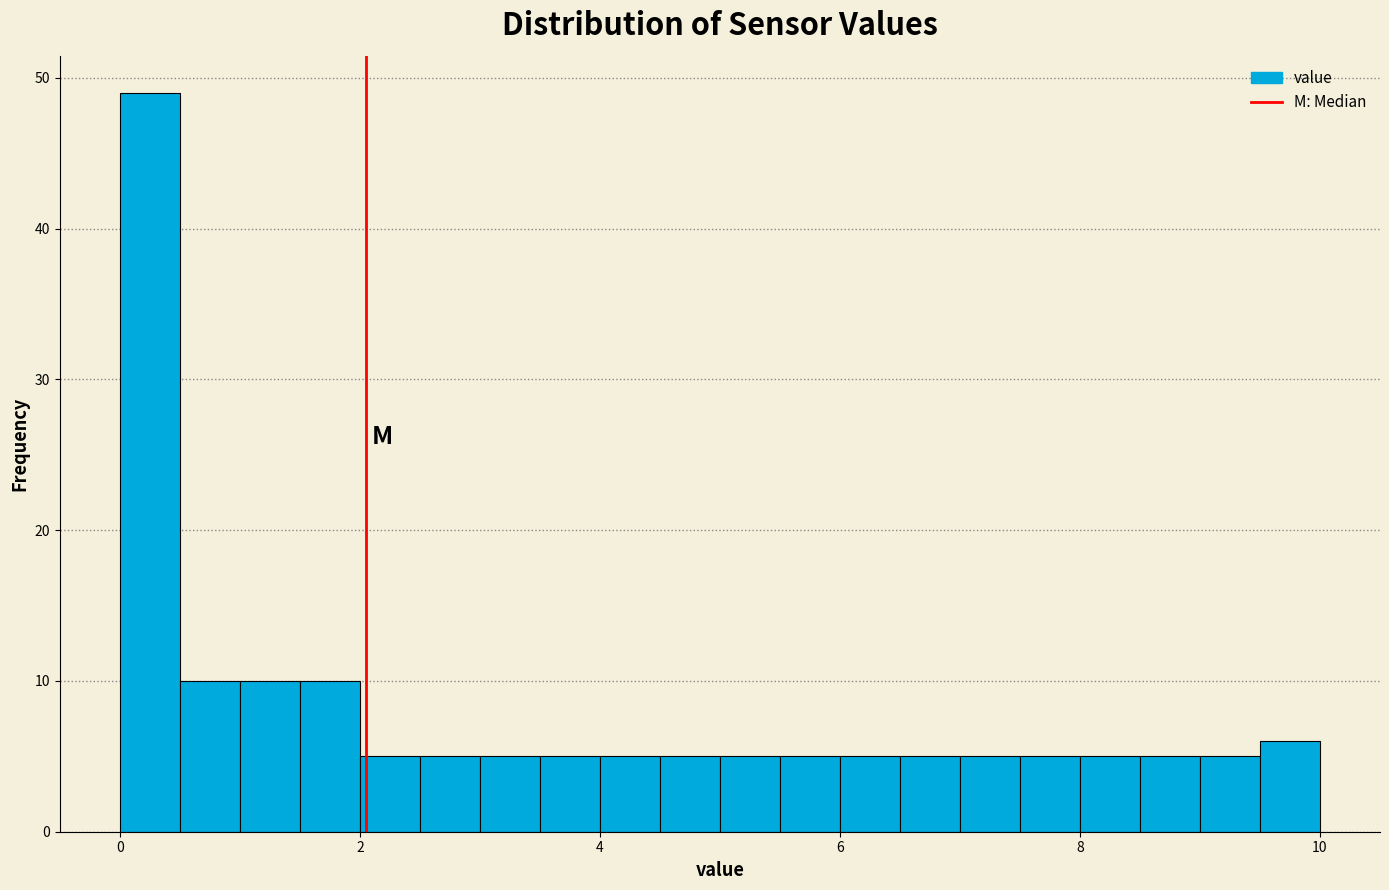

Read against the x-axis, roughly where is the centre of the tallest bar?

0.2